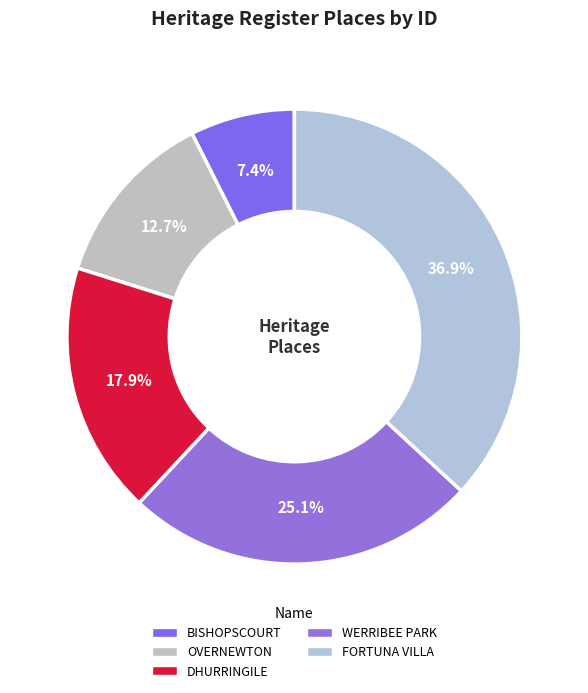

The WERRIBEE PARK slice represents 25% of the pie. True or false?

True